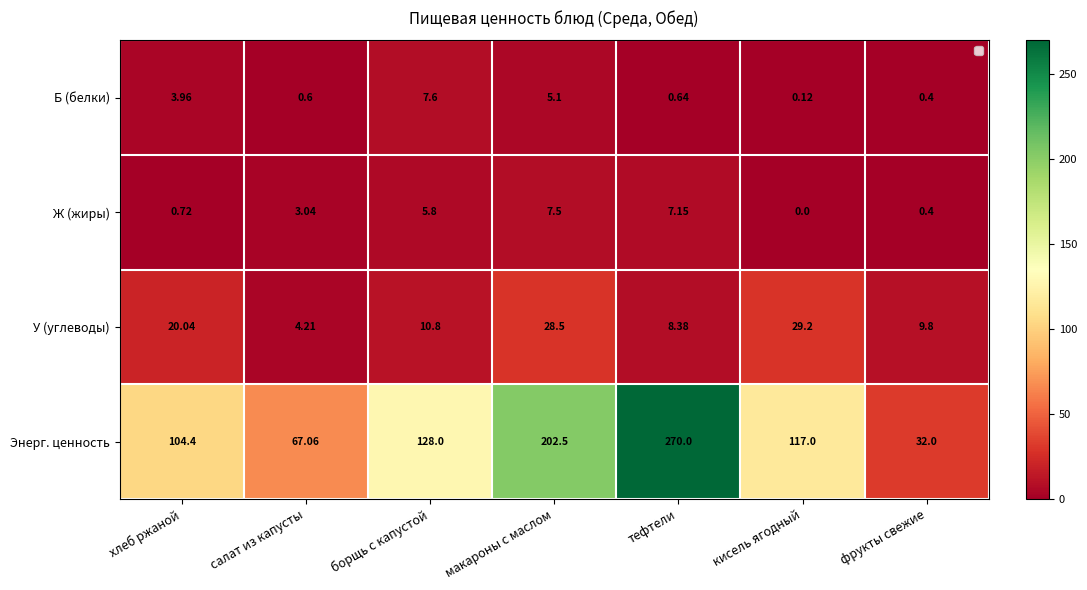

Which label corresponds to the largest value in the chart?

тефтели